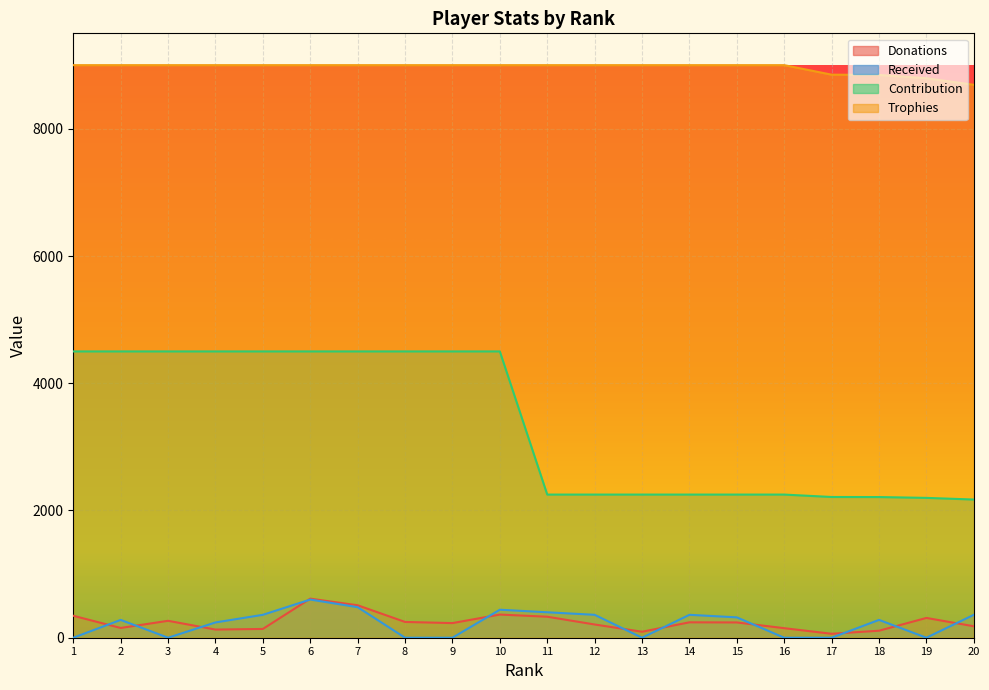

Which series changed the most between 16 and 19?

Trophies